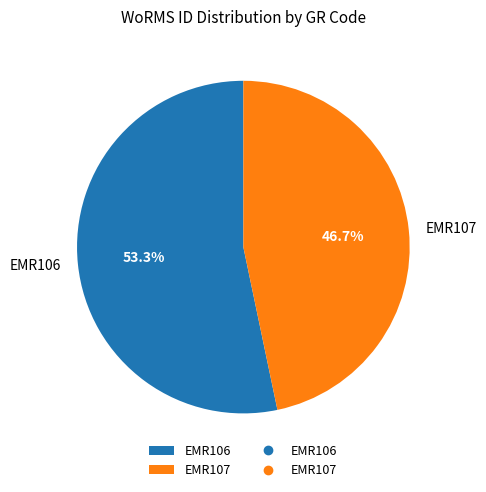

What percentage is the EMR107 slice, to the nearest percent?

47%